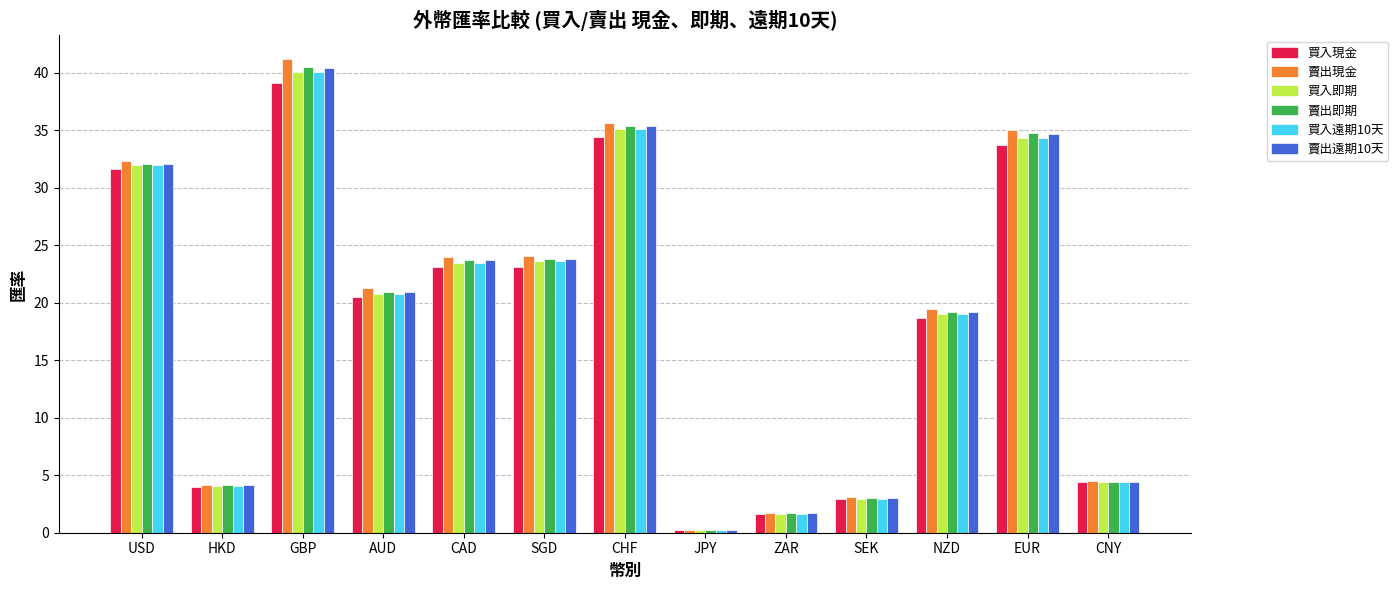

Between ZAR and EUR, which series saw the biggest shift?

賣出現金